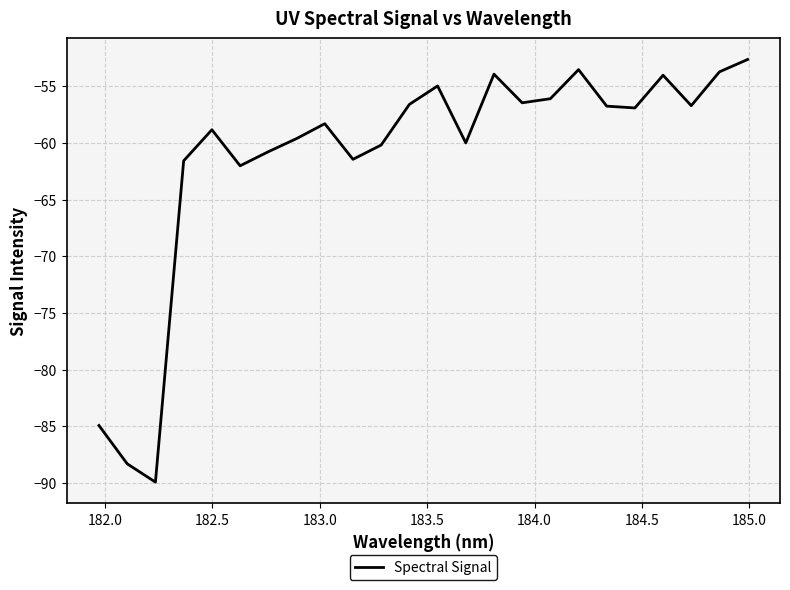

What is the smallest value displayed?

-89.9